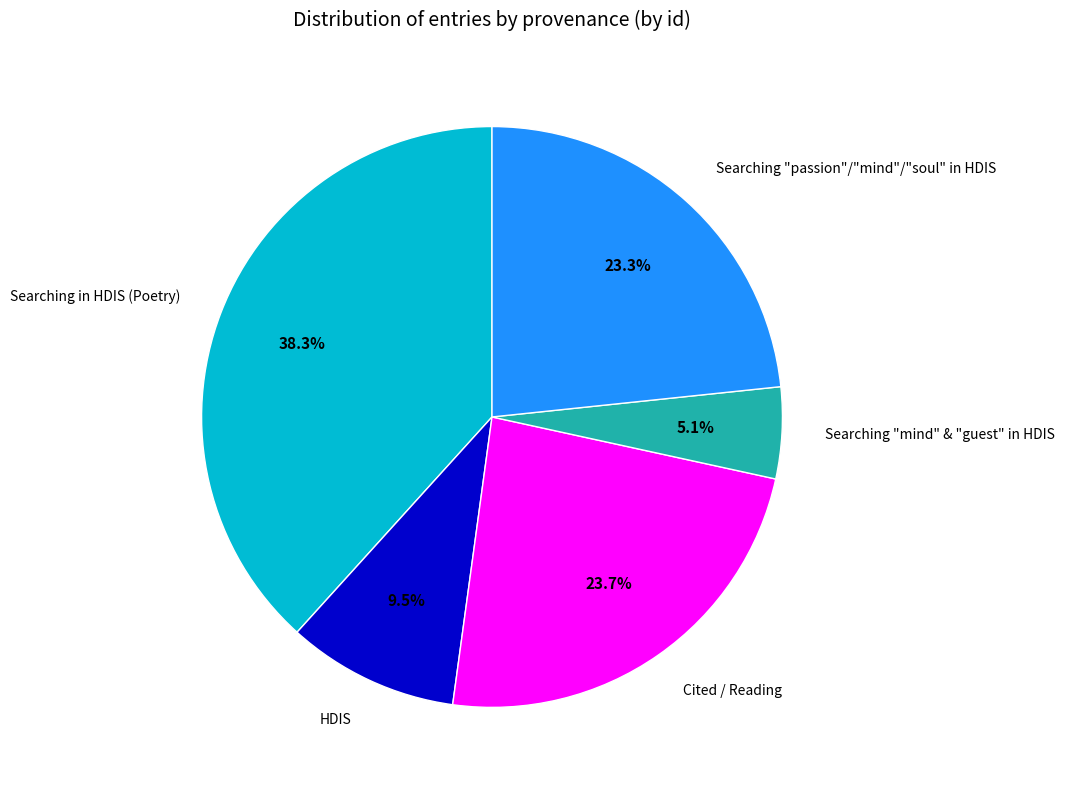

Which has a higher value, Searching "passion"/"mind"/"soul" in HDIS or Searching in HDIS (Poetry)?

Searching in HDIS (Poetry)